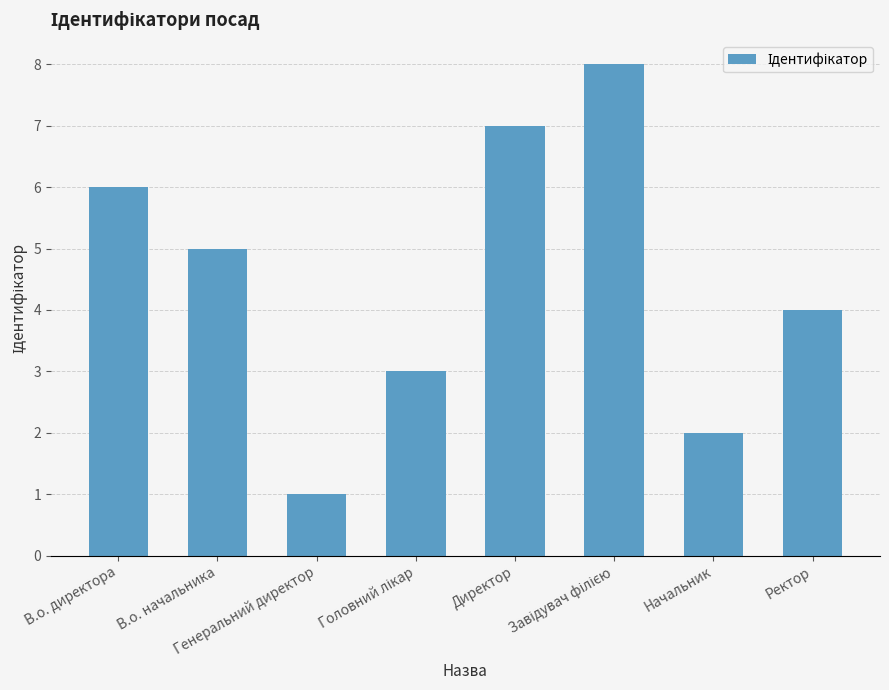

What is the label of the 8th bar from the right?

В.о. директора